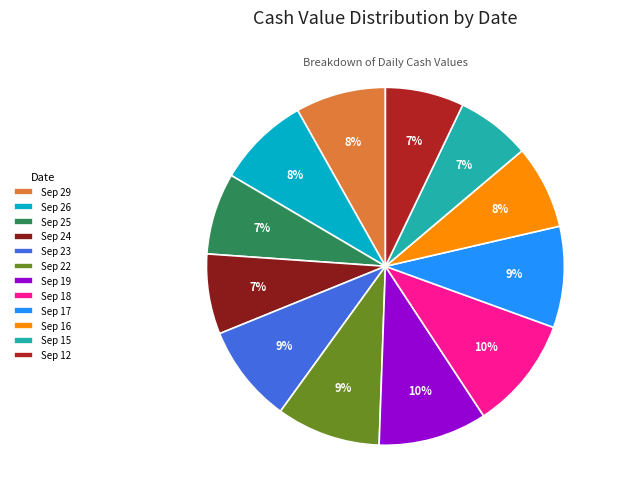

True or false: Sep 16 accounts for 1% of the total.

False